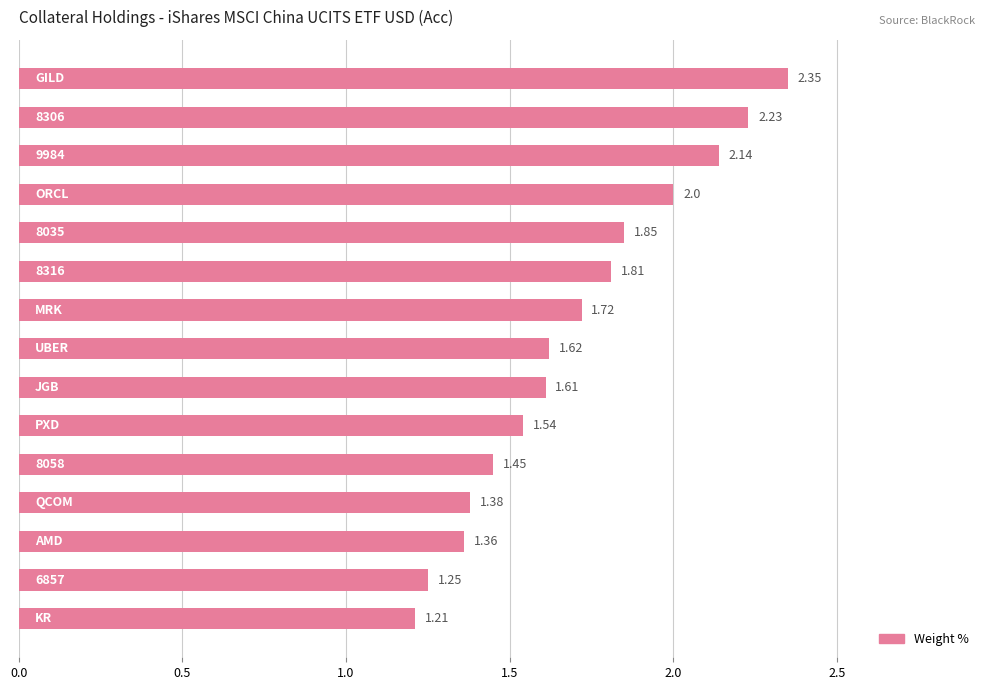

Does the chart contain stacked bars?

No